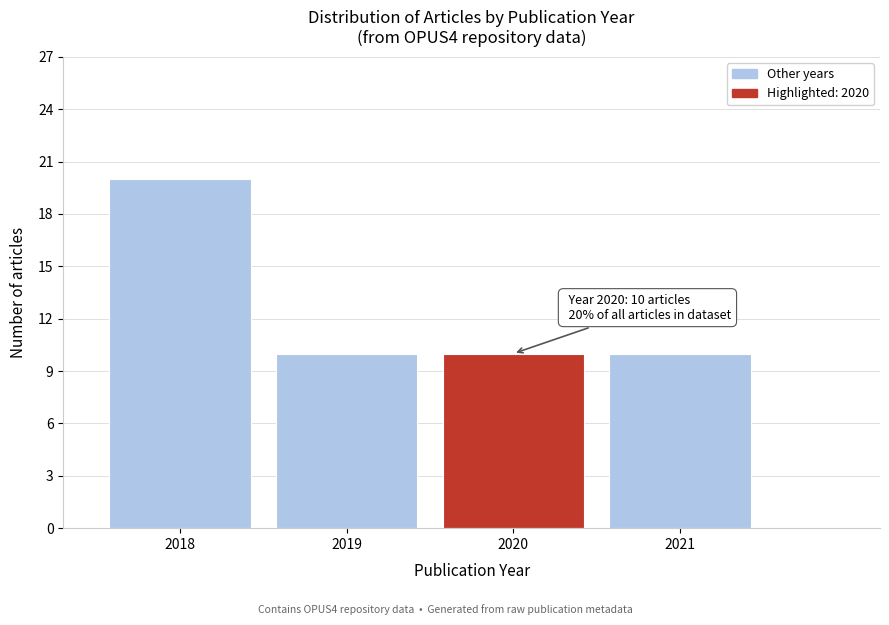

Over which range of the x-axis is the bar tallest?

2017.5 to 2018.5